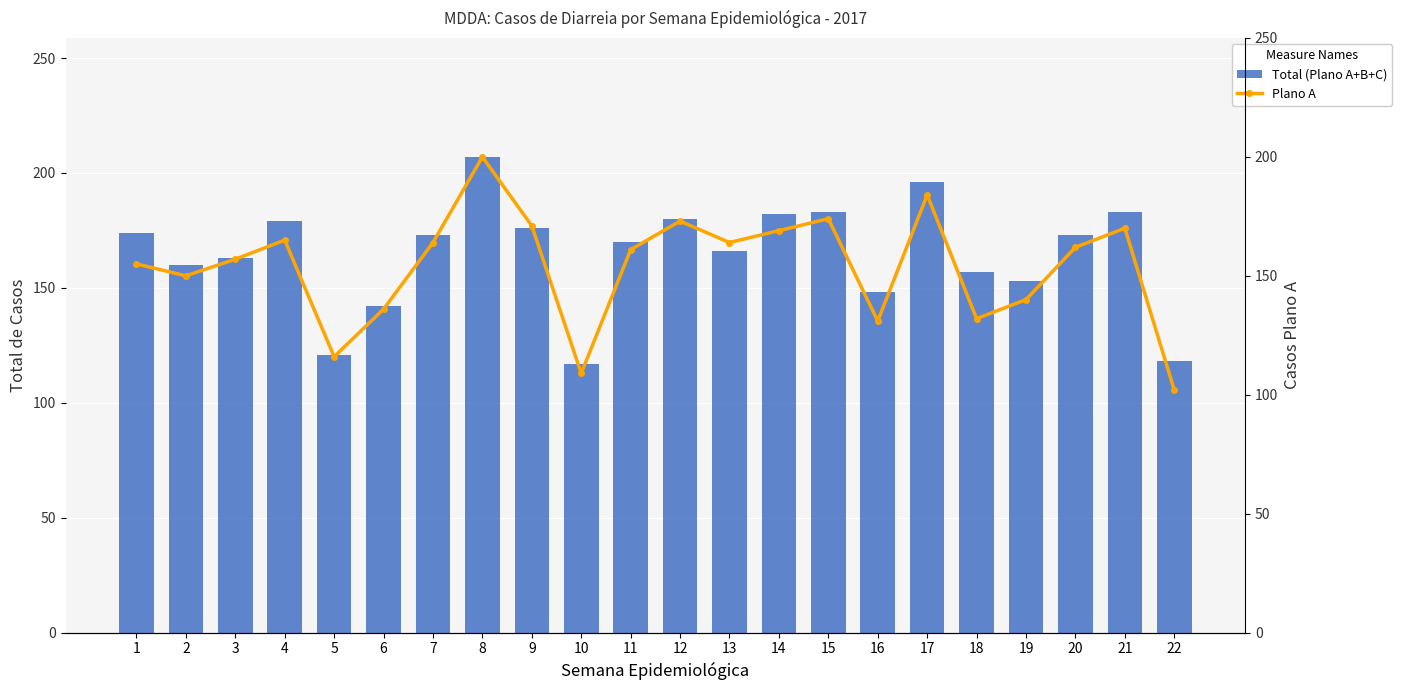

What is the difference between the maximum and second lowest values in the Total (Plano A+B+C) series?

89